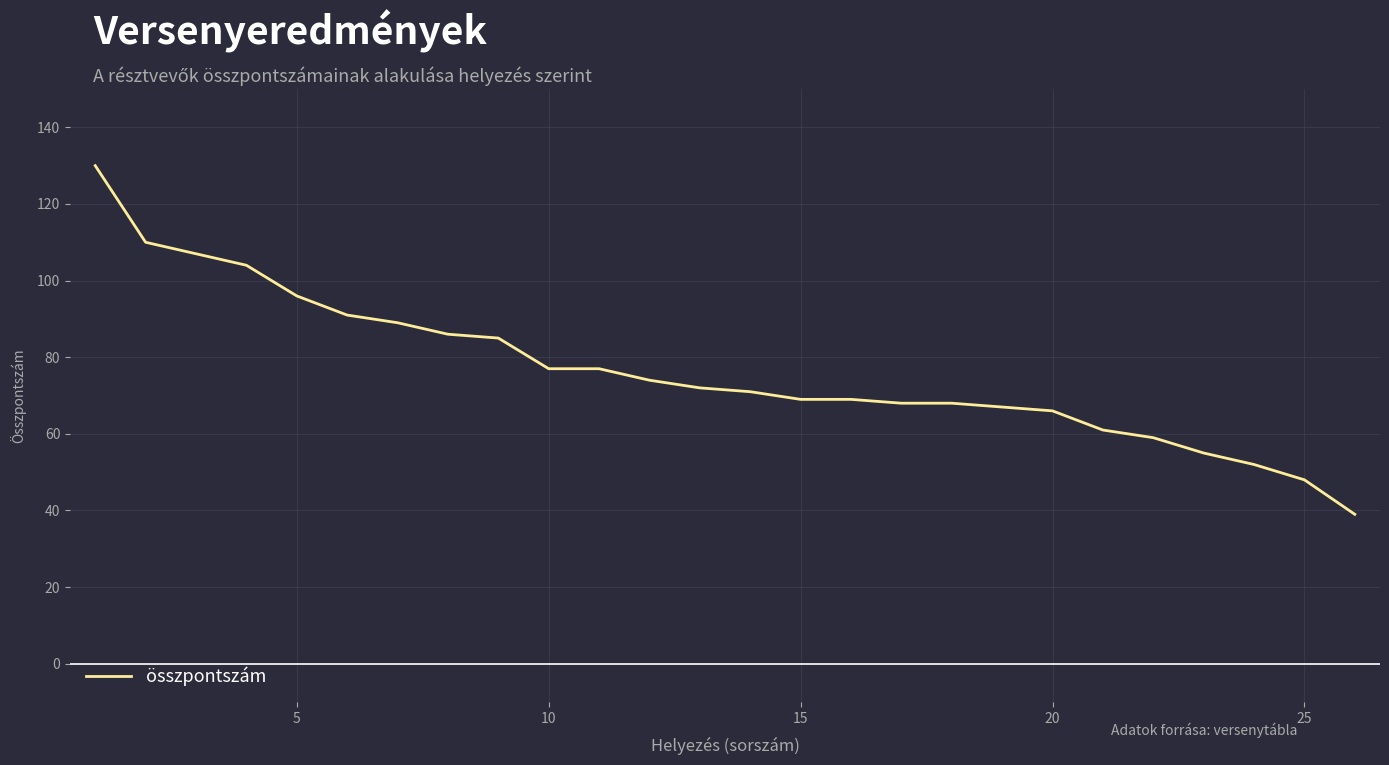

What is the minimum value shown in the chart?

39